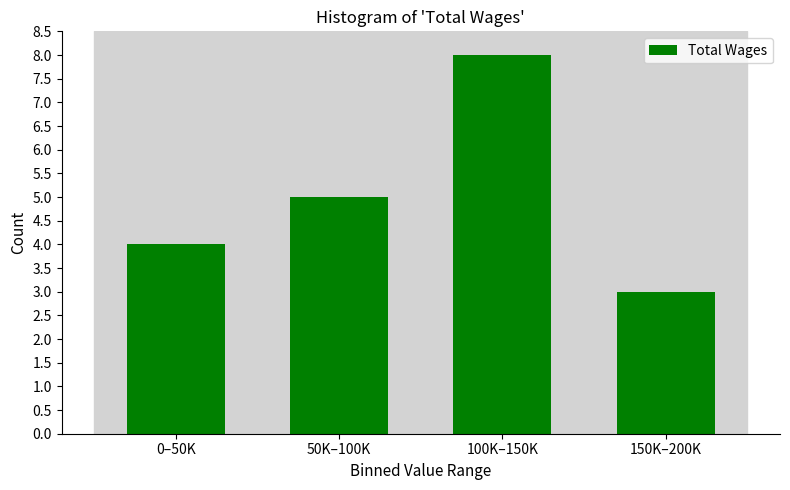

Reading right to left, extract all data points from this chart.

150K–200K=3	100K–150K=8	50K–100K=5	0–50K=4